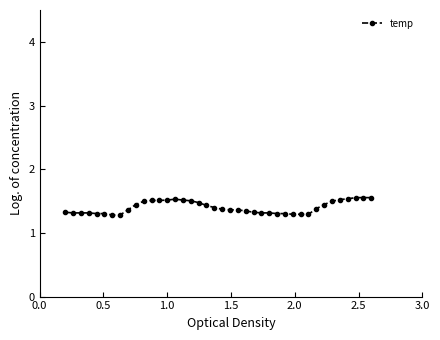

What is the value of the 26th point from the left?

1.3